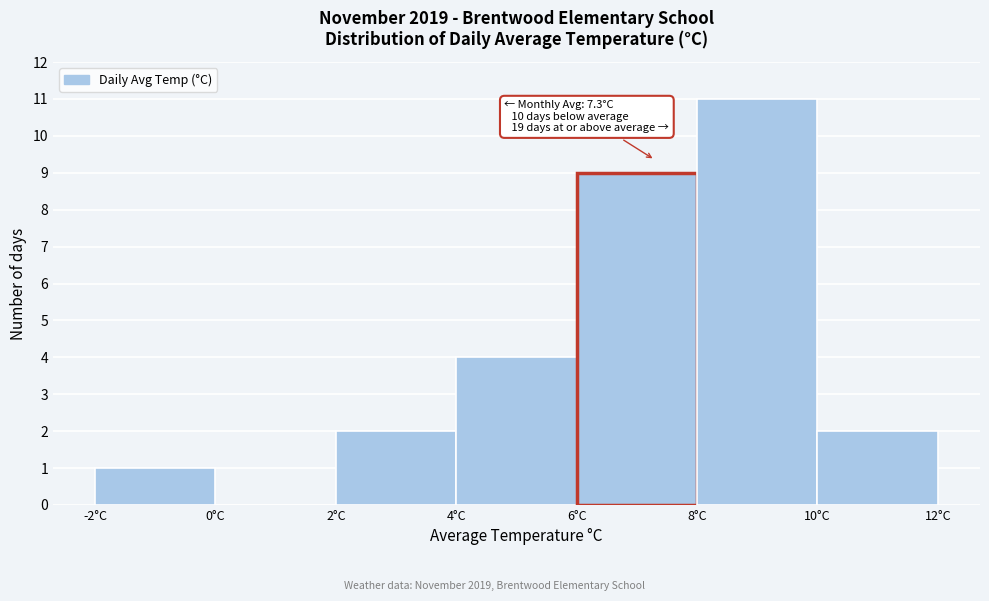

Which range on the x-axis has the tallest bar?

8 to 10